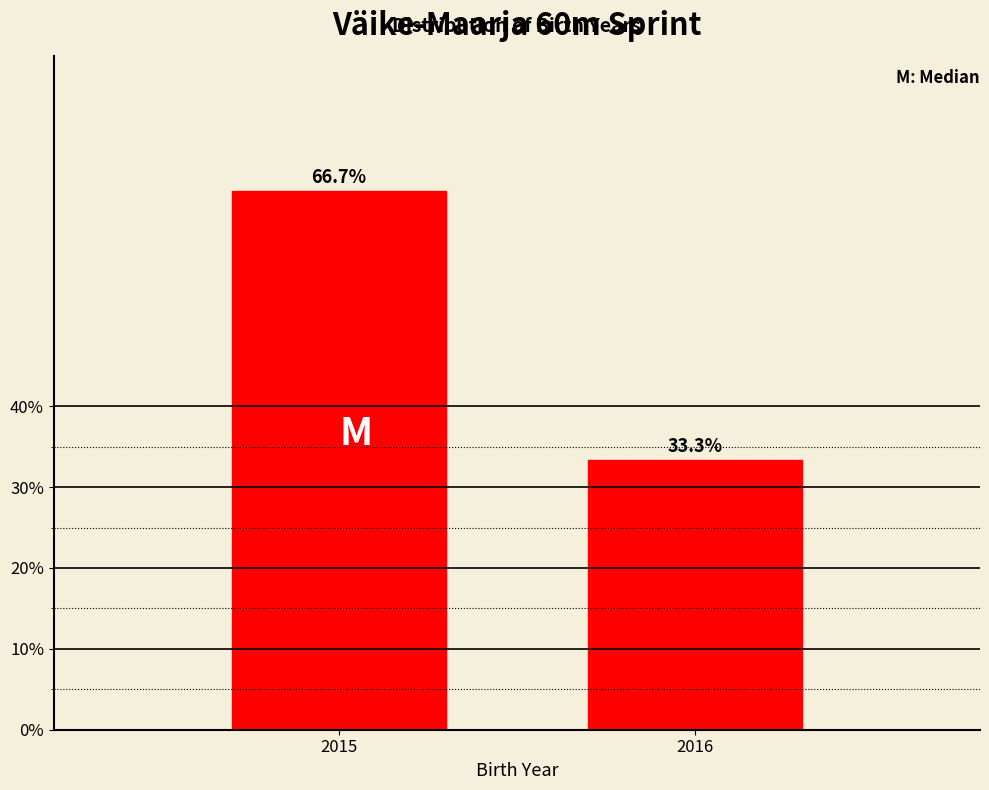

Reading left to right, what are all the values shown in this chart?

2015=66.7	2016=33.3